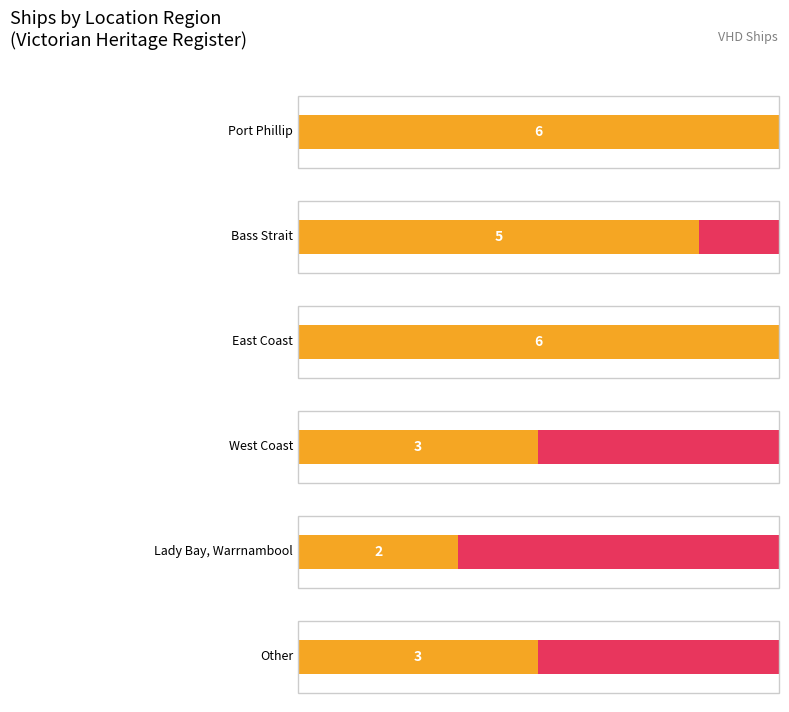

What is the difference between the second highest and second lowest values?

3